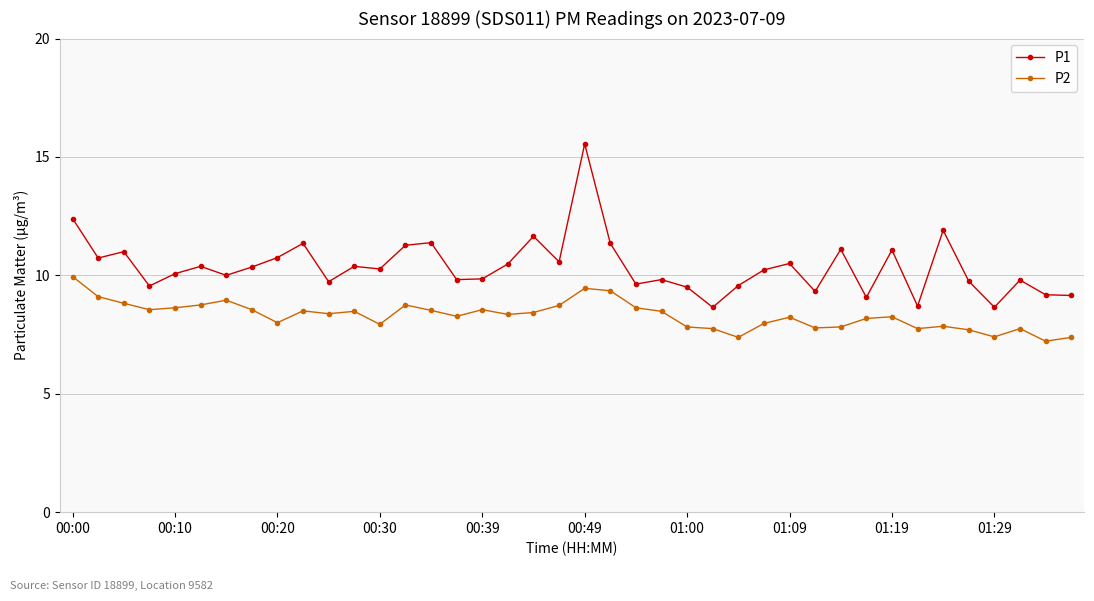

Does the chart display data point markers on the line(s)?

Yes